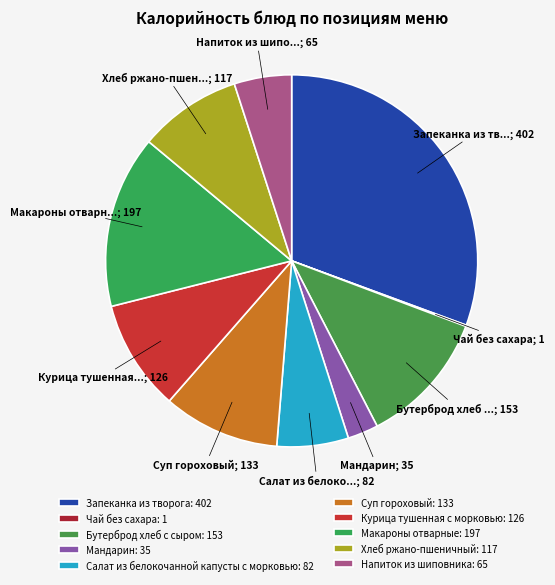

True or false: Курица тушенная с морковью accounts for 10% of the total.

True